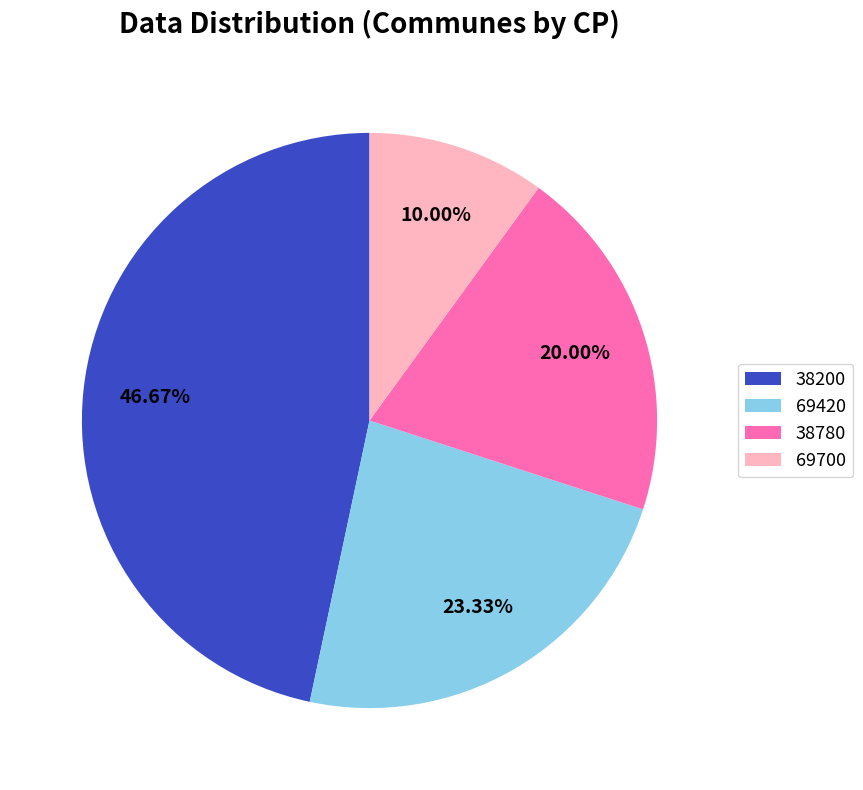

What is the smallest slice in the pie chart?

69700